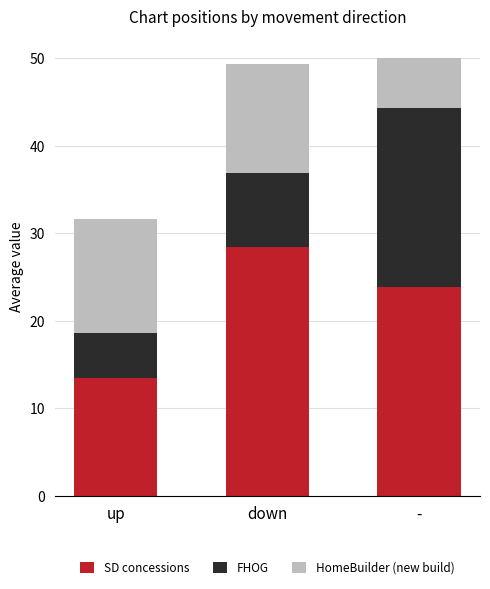

Reading right to left, what are the values for SD concessions?

23.9	28.4	13.5